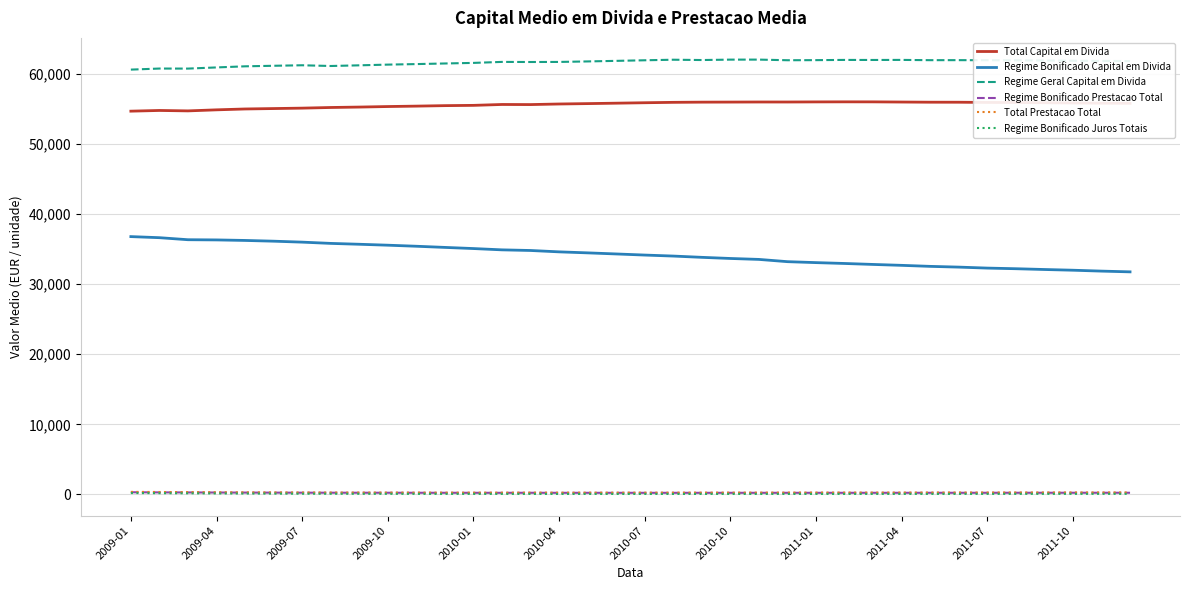

Which series has the largest total across all categories?

Regime Geral Capital em Divida